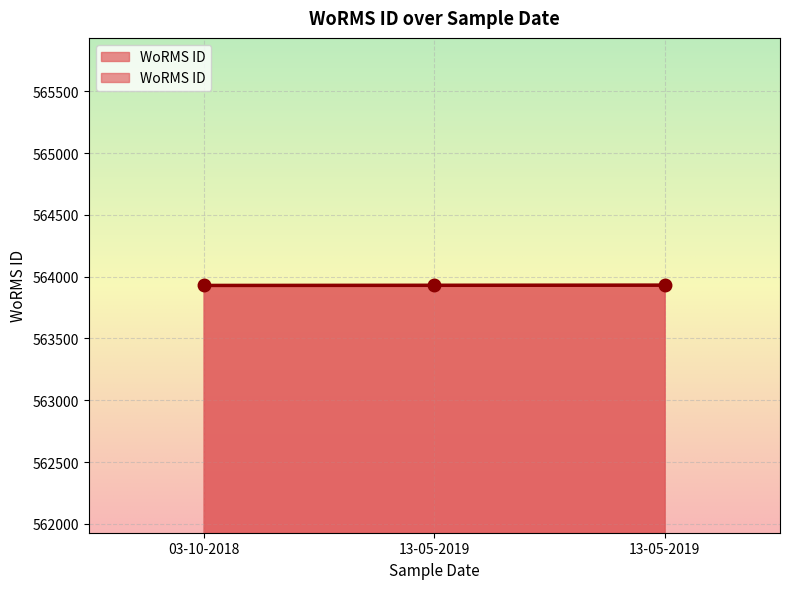

What is the value of the 3rd point from the left?

563930